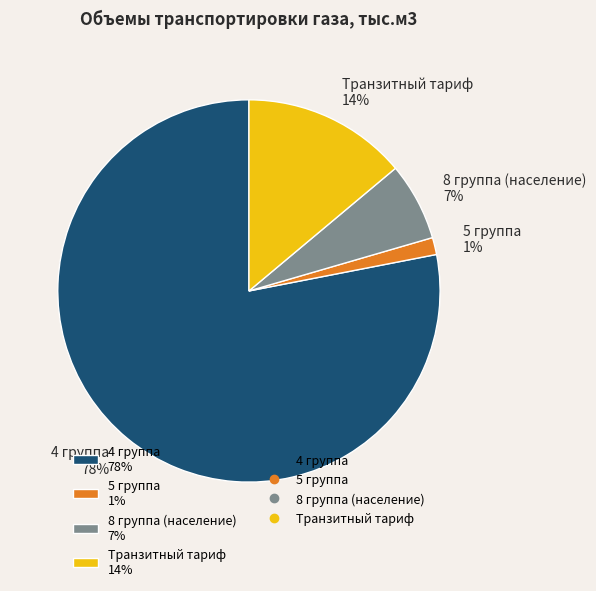

What is the smallest slice in the pie chart?

5 группа